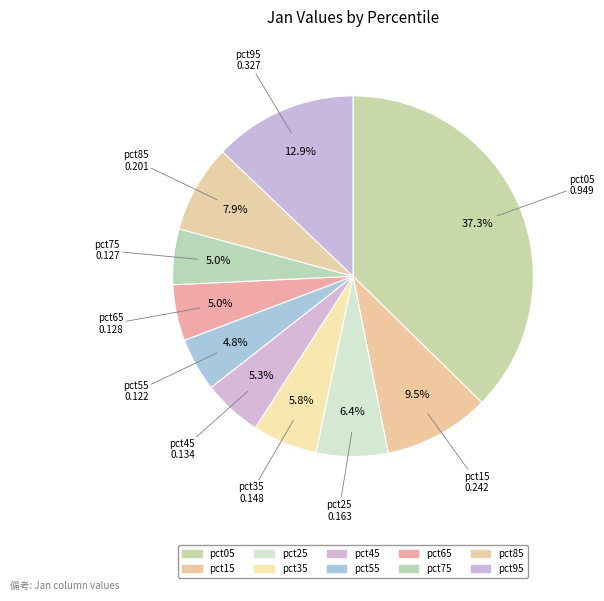

How many segments does this pie chart have?

10